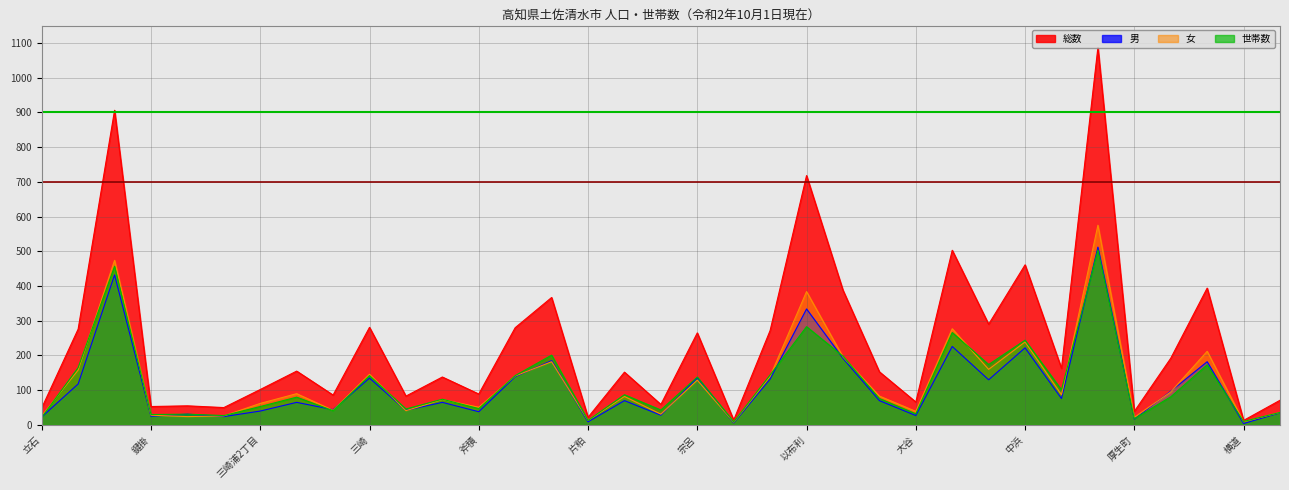

How many lines are shown in the chart?

4